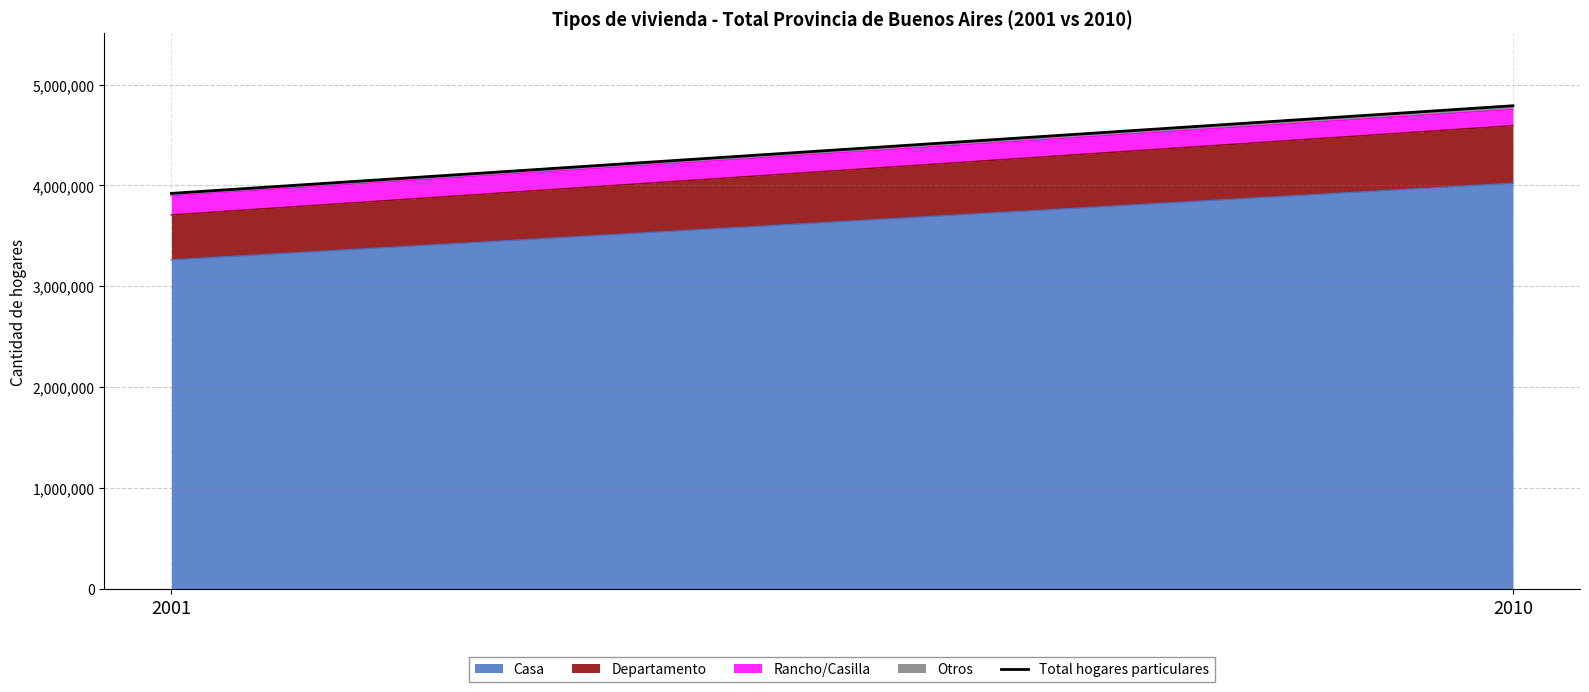

Rank the categories by value from highest to lowest.

2010, 2001